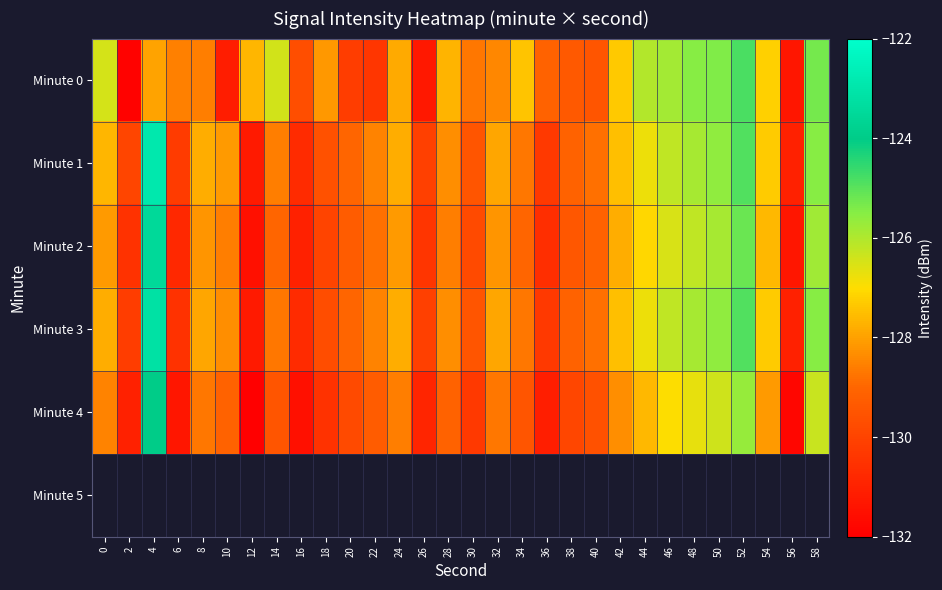

Between 34 and 6, which is larger?

34